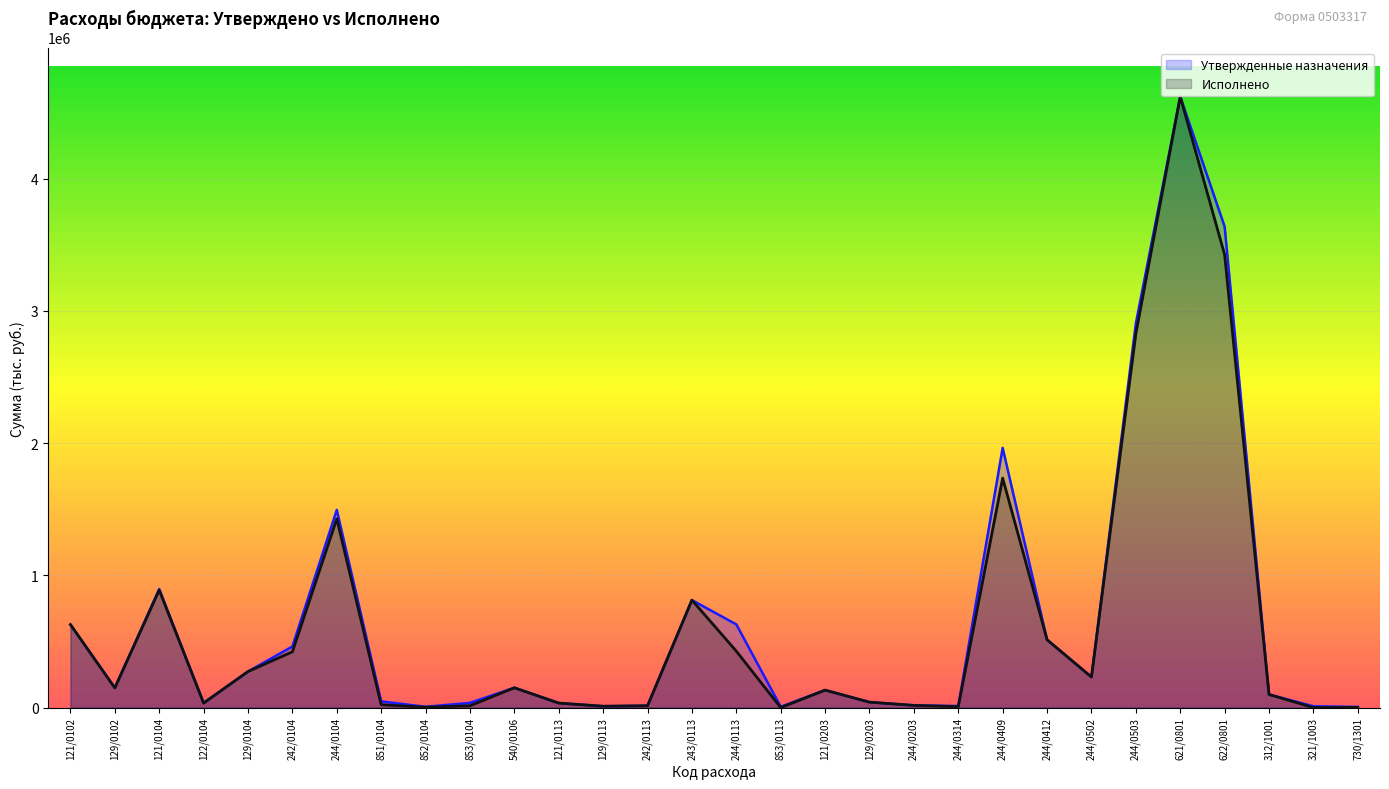

What is the difference between the second highest and second lowest values in the Утвержденные назначения series?

3630514.0